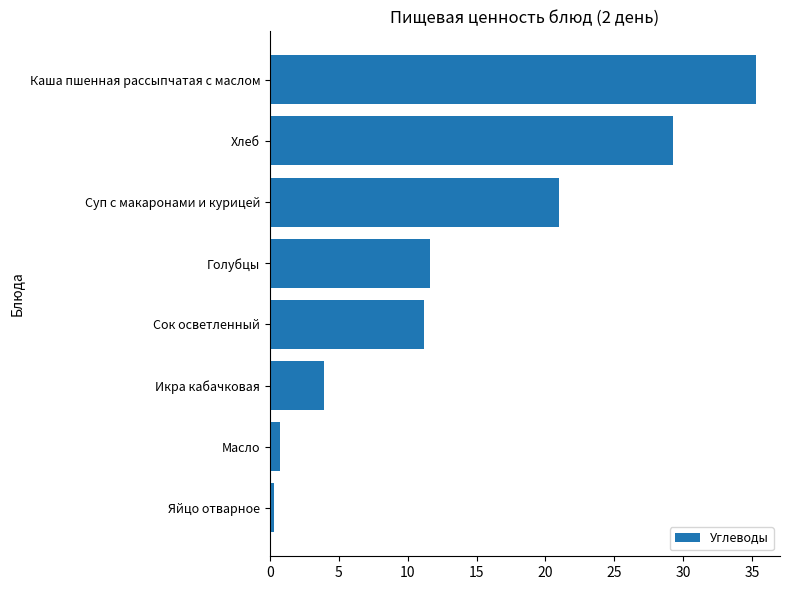

List the labels in order of value, largest first.

Каша пшенная рассыпчатая с маслом, Хлеб, Суп с макаронами и курицей, Голубцы, Сок осветленный, Икра кабачковая, Масло, Яйцо отварное